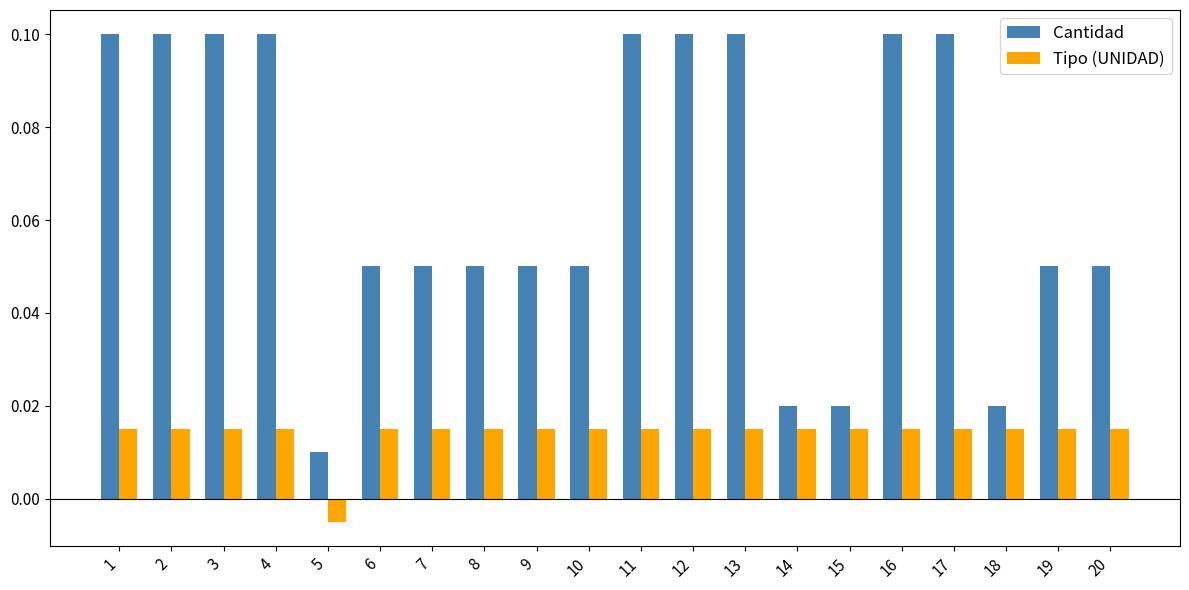

Which series has the widest spread of values?

Cantidad